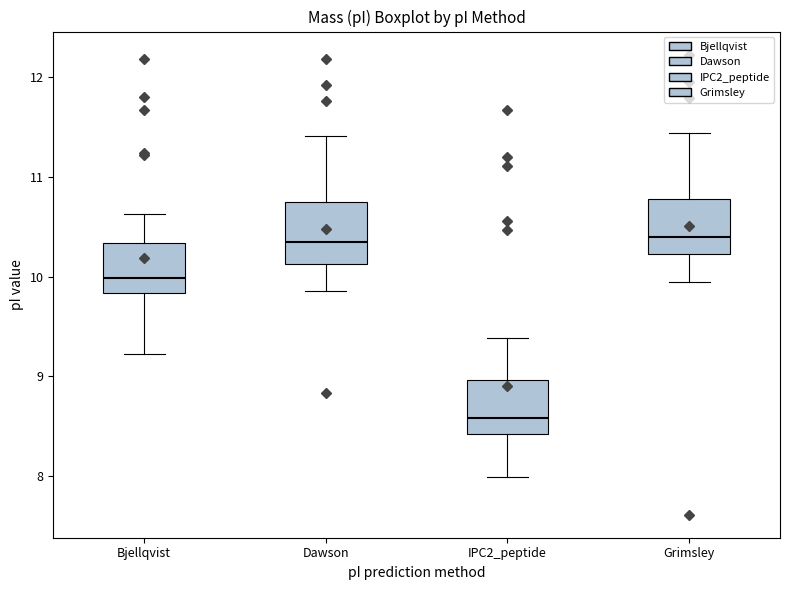

Where does the median line of the box for Bjellqvist sit on the y-axis? The values are not printed on the chart, so give them approximately, as read against the axis.

10.0